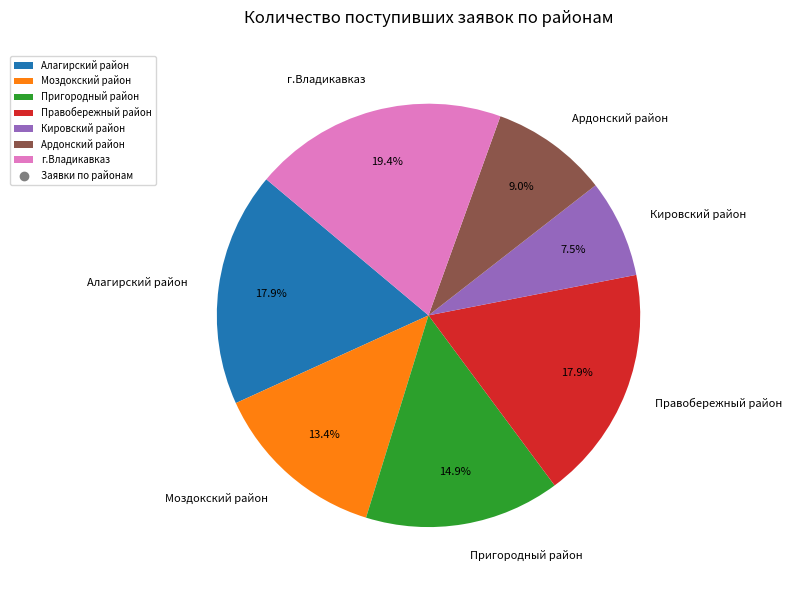

What percentage is the Правобережный район slice, to the nearest percent?

18%